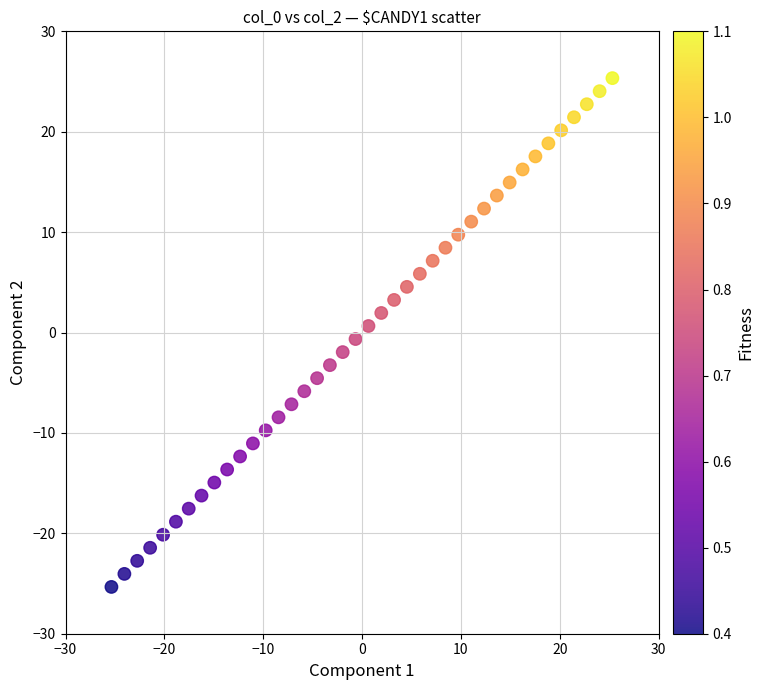

What is the range of X values (max minus min)?

50.7